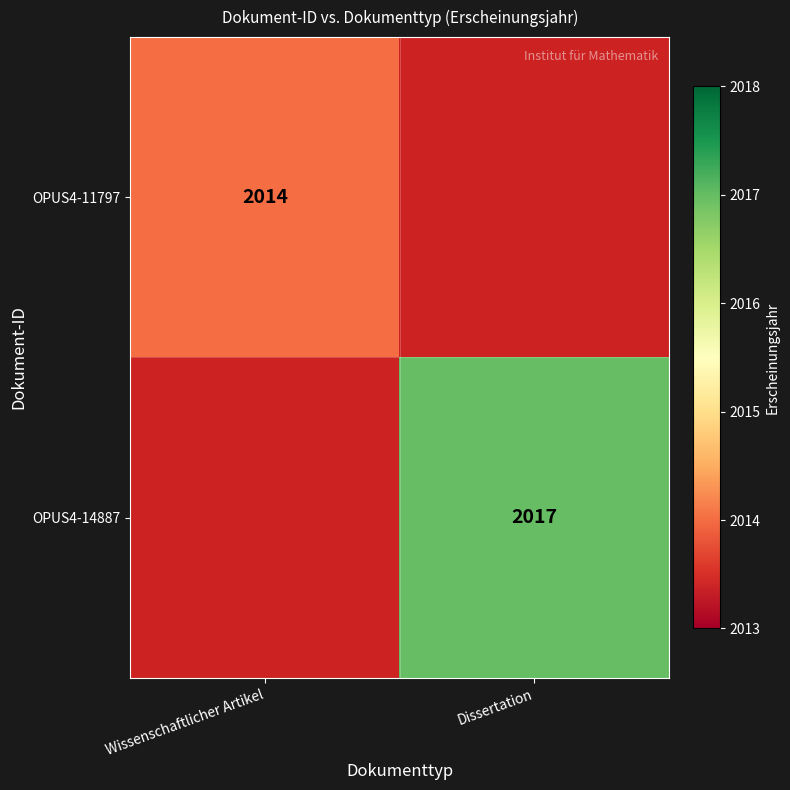

The OPUS4-11797 series shows 2660 at Wissenschaftlicher Artikel. True or false?

False